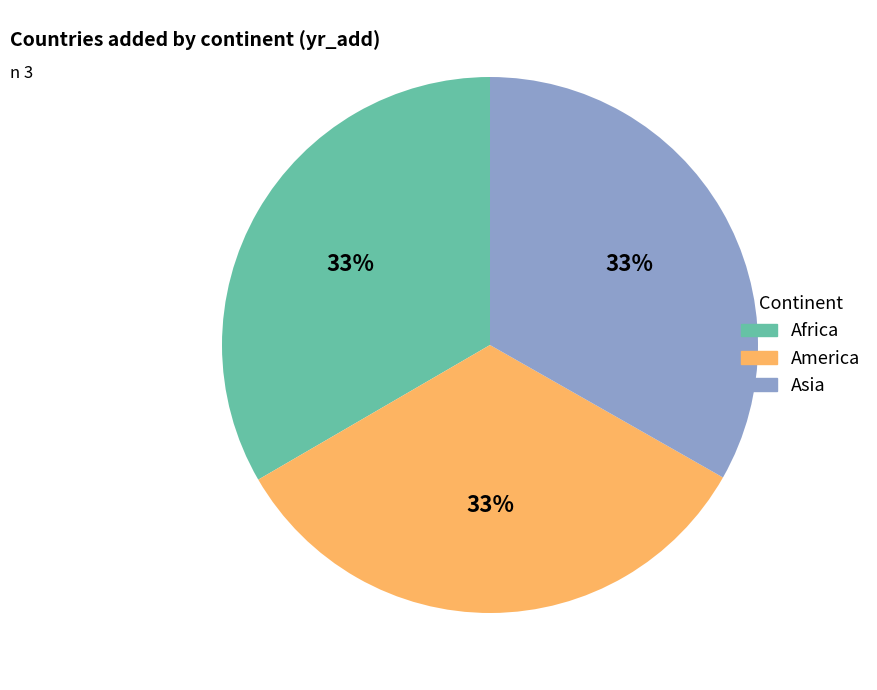

To the nearest percent, what is the combined percentage of Africa and Asia?

67%